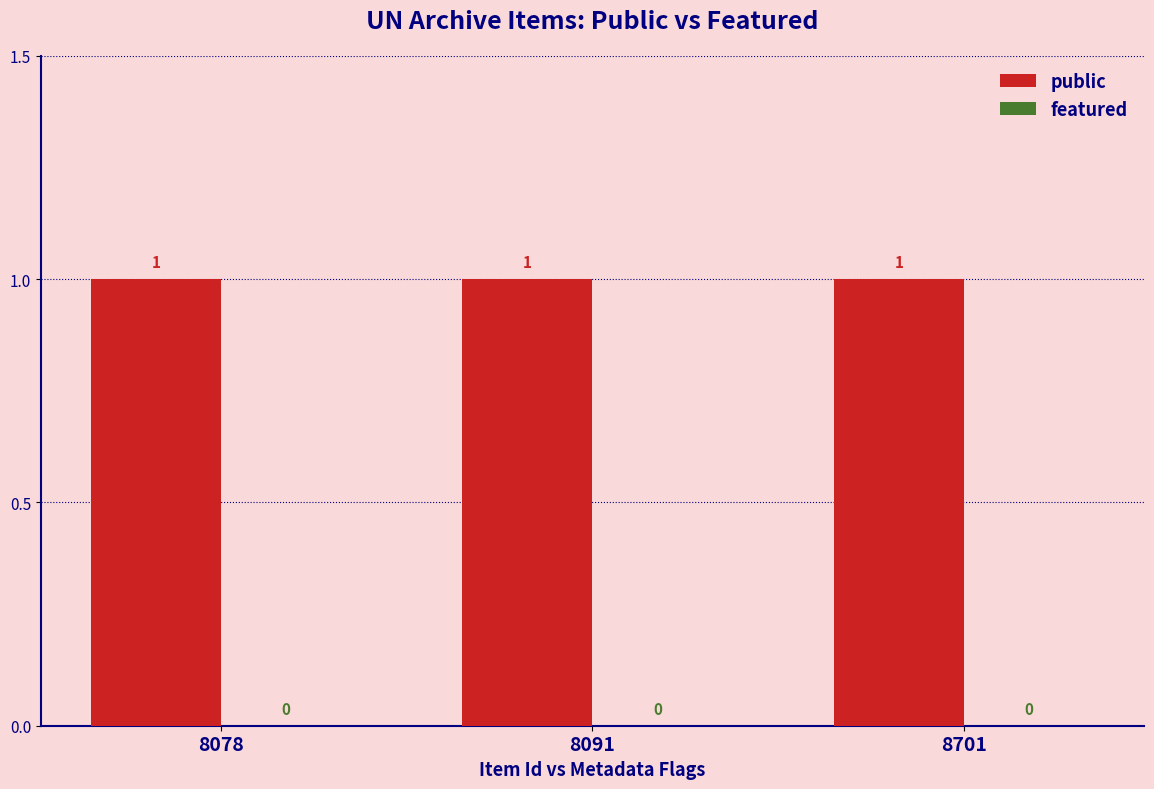

How many bars are there in total?

6